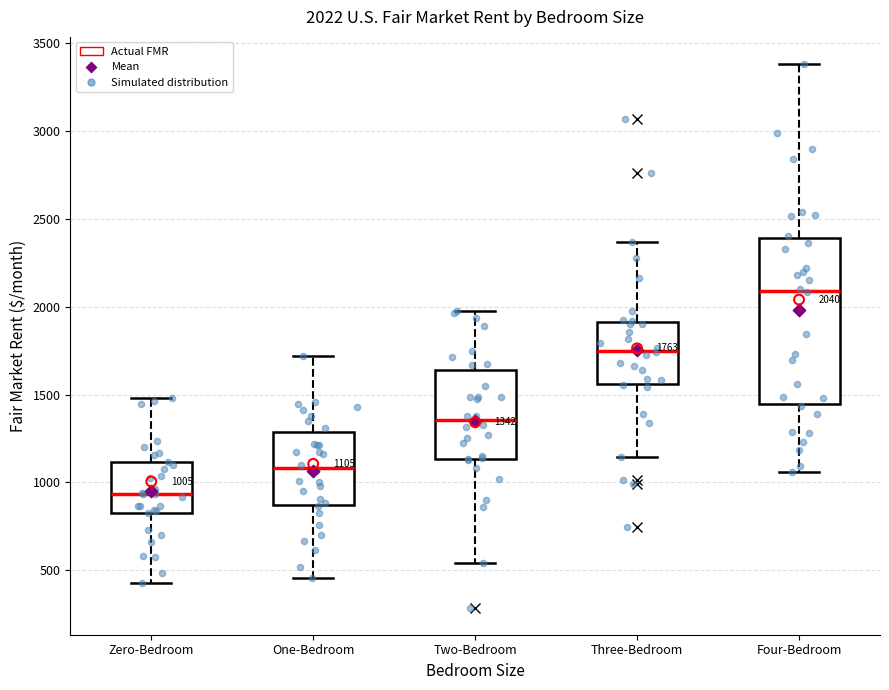

Which box is the tallest, from its lower edge to its upper edge?

Four-Bedroom